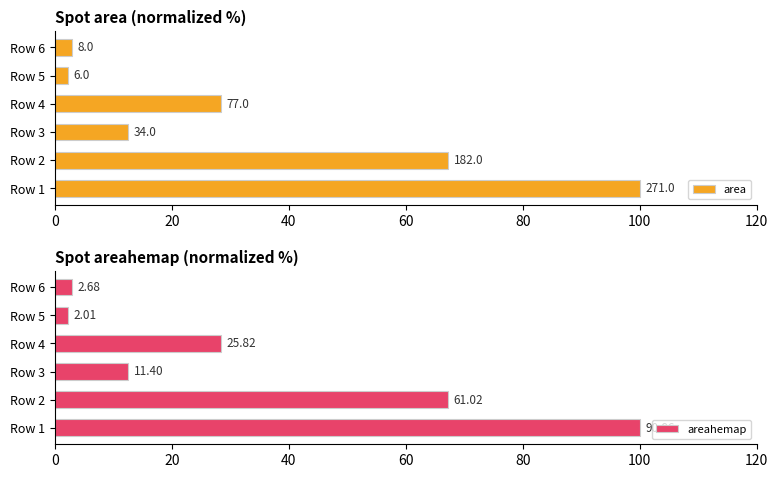

True or false: area has a value of 20.1 at Row 3.

False